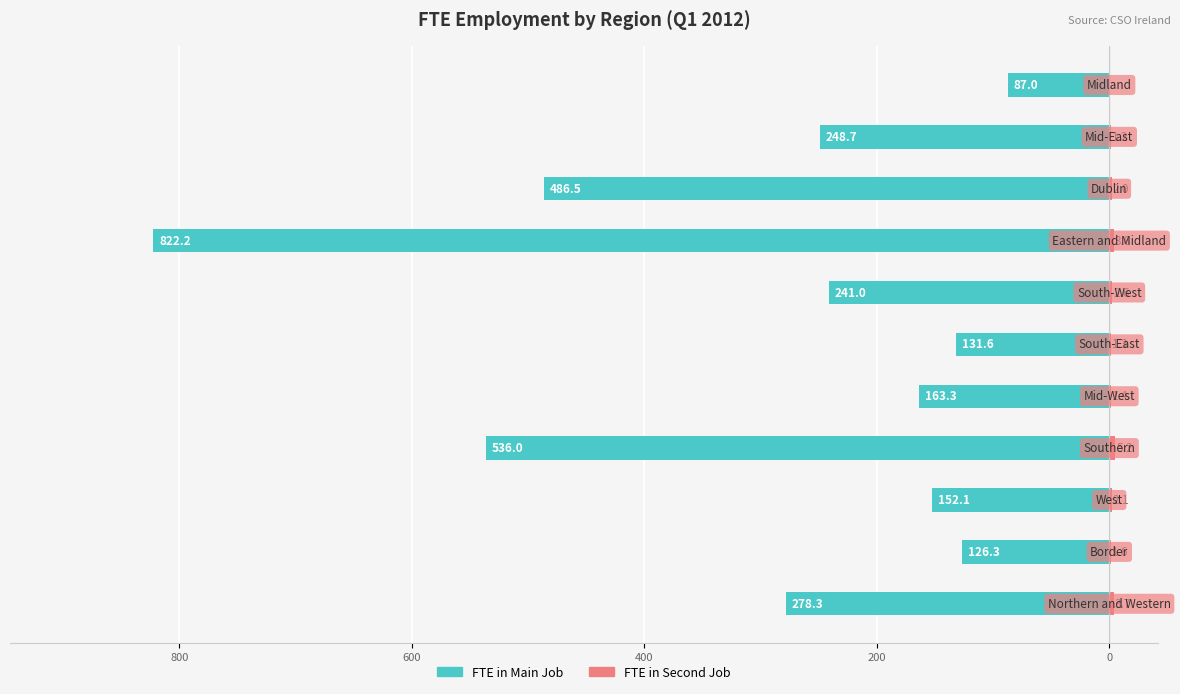

How many groups of bars are there?

11